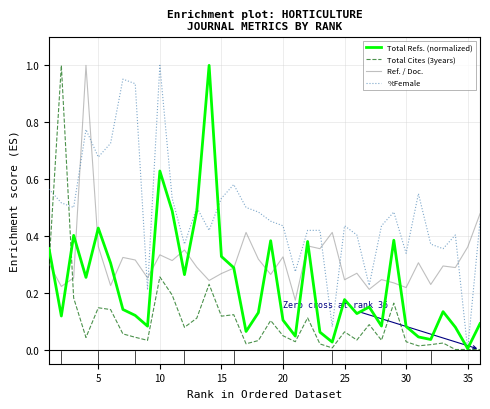

After their last crossing, which series has the higher values: Total Cites (3years) or Ref. / Doc.?

Ref. / Doc.